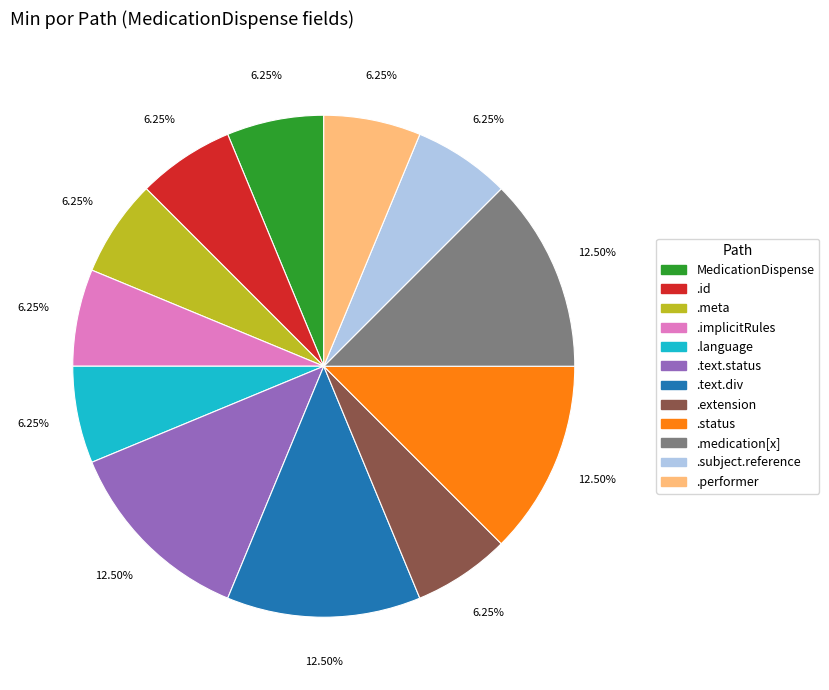

Is there a majority slice in this chart?

No